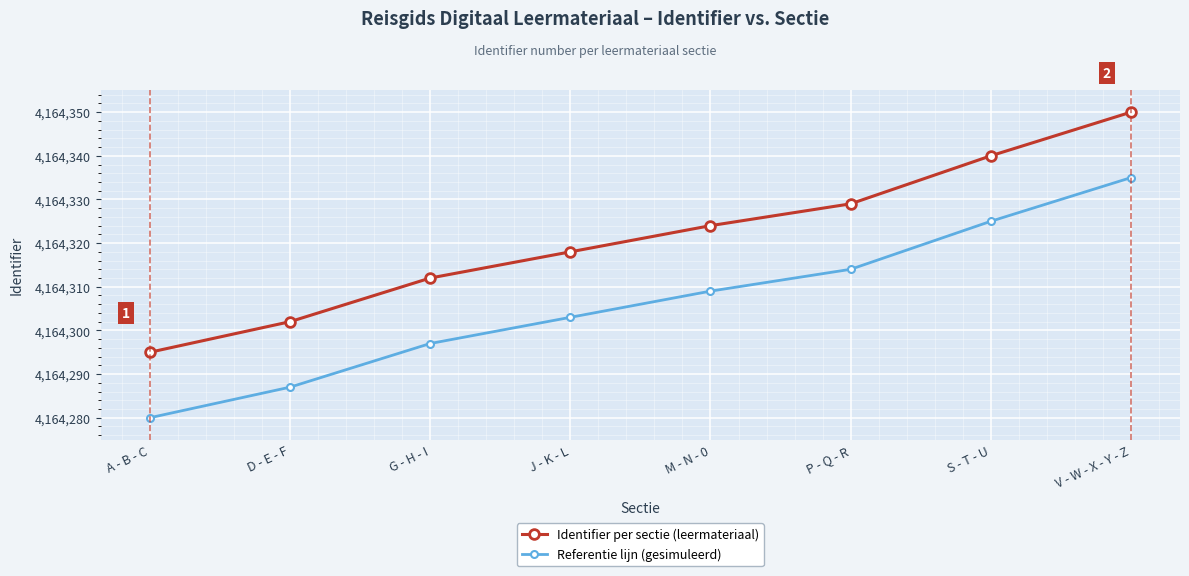

What are all the series names shown in the legend?

Identifier per sectie (leermateriaal), Referentie lijn (gesimuleerd)